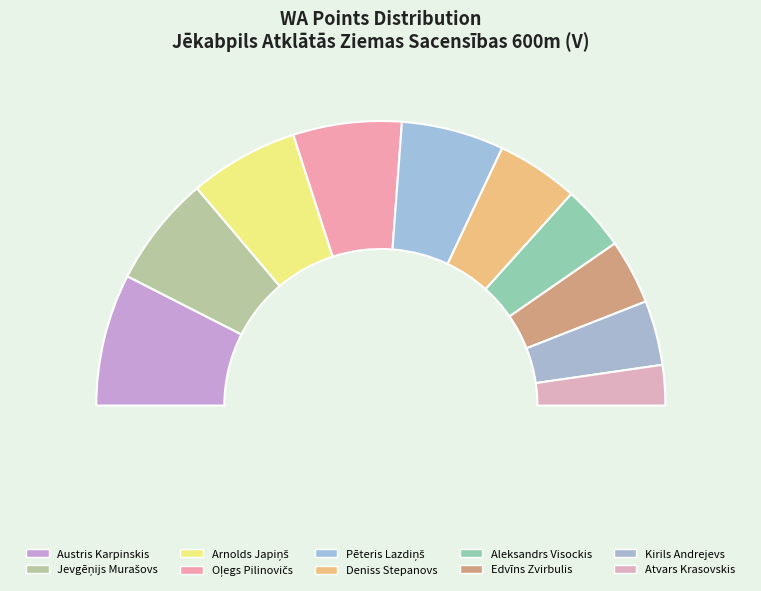

Combined, what portion of the pie is Kirils Andrejevs and Austris Karpinskis?

22.4%